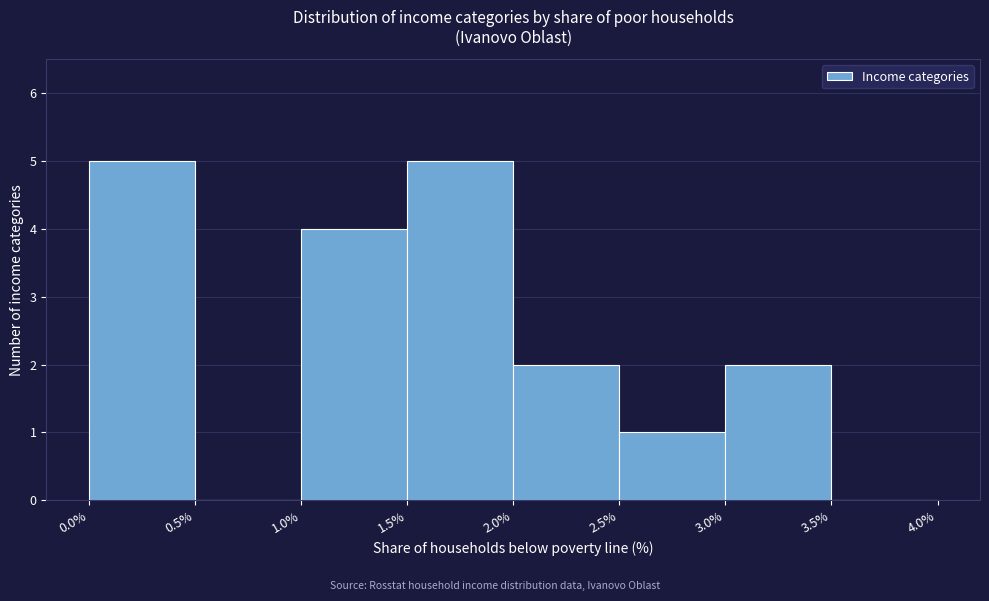

How tall is the bar that spans 1.0% to 1.5% on the x-axis? The values are not printed on the chart, so give them approximately, as read against the axis.

4